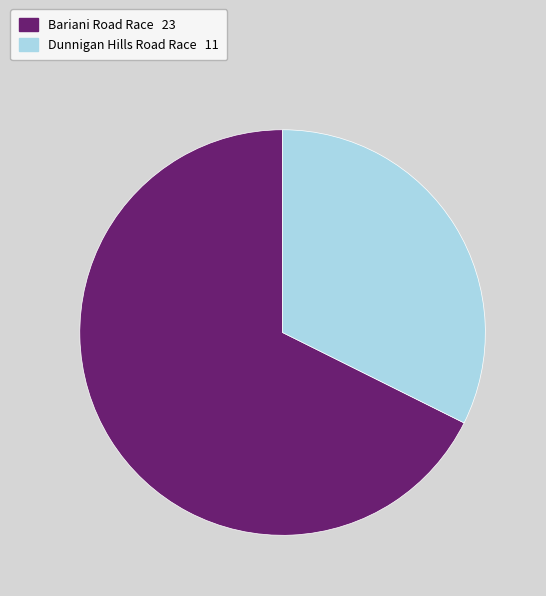

Which slice is the largest?

Bariani Road Race